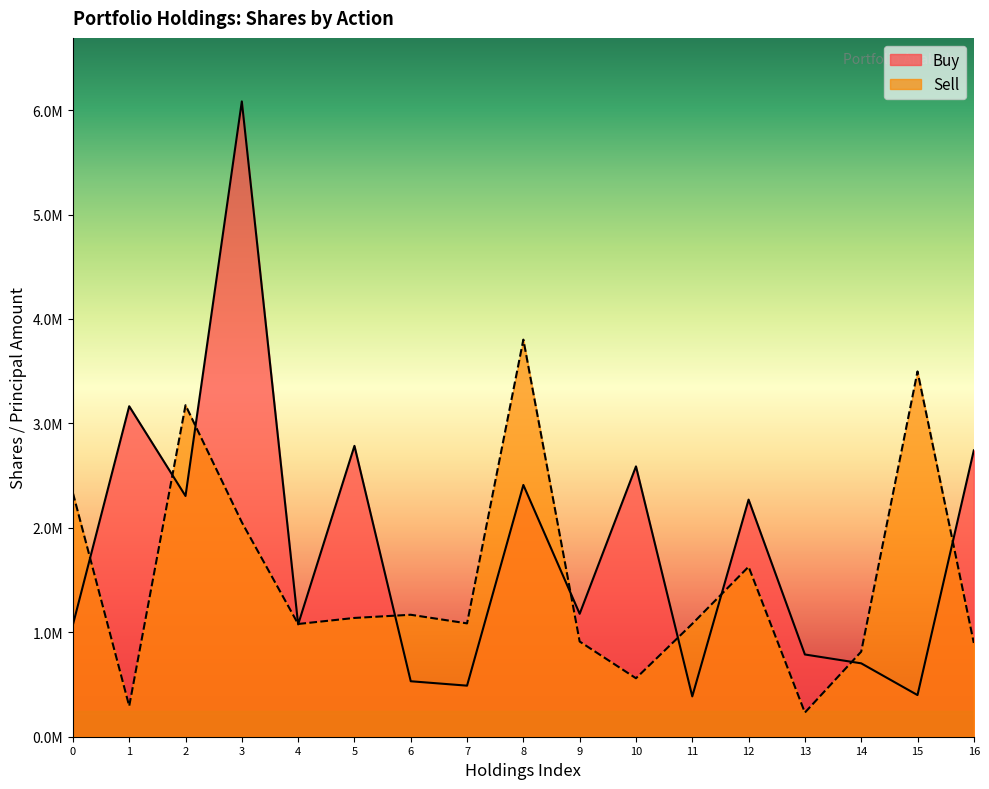

Rank the categories by value from lowest to highest.

13, 1, 10, 14, 16, 9, 4, 11, 7, 5, 6, 12, 3, 0, 2, 15, 8